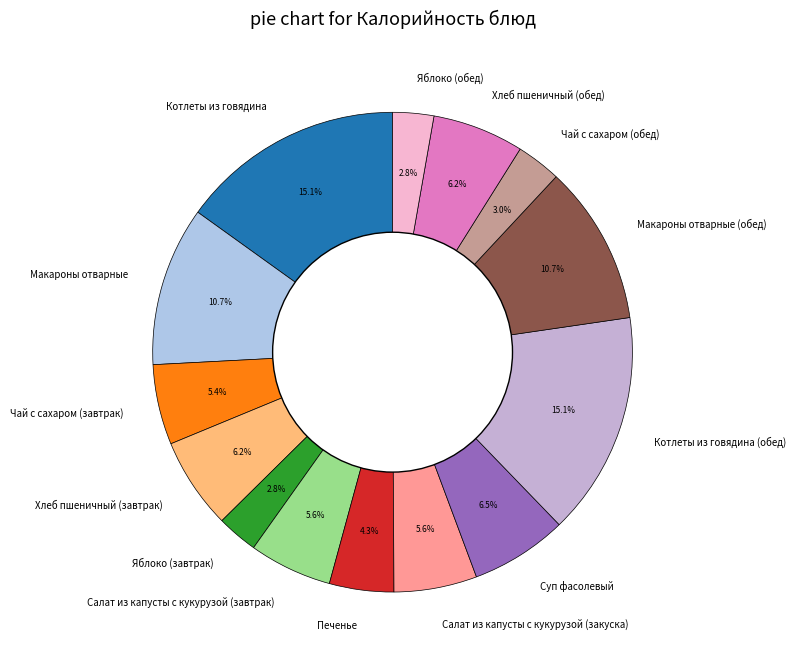

What percentage do Котлеты из говядина and Макароны отварные (обед) together represent?

25.8%